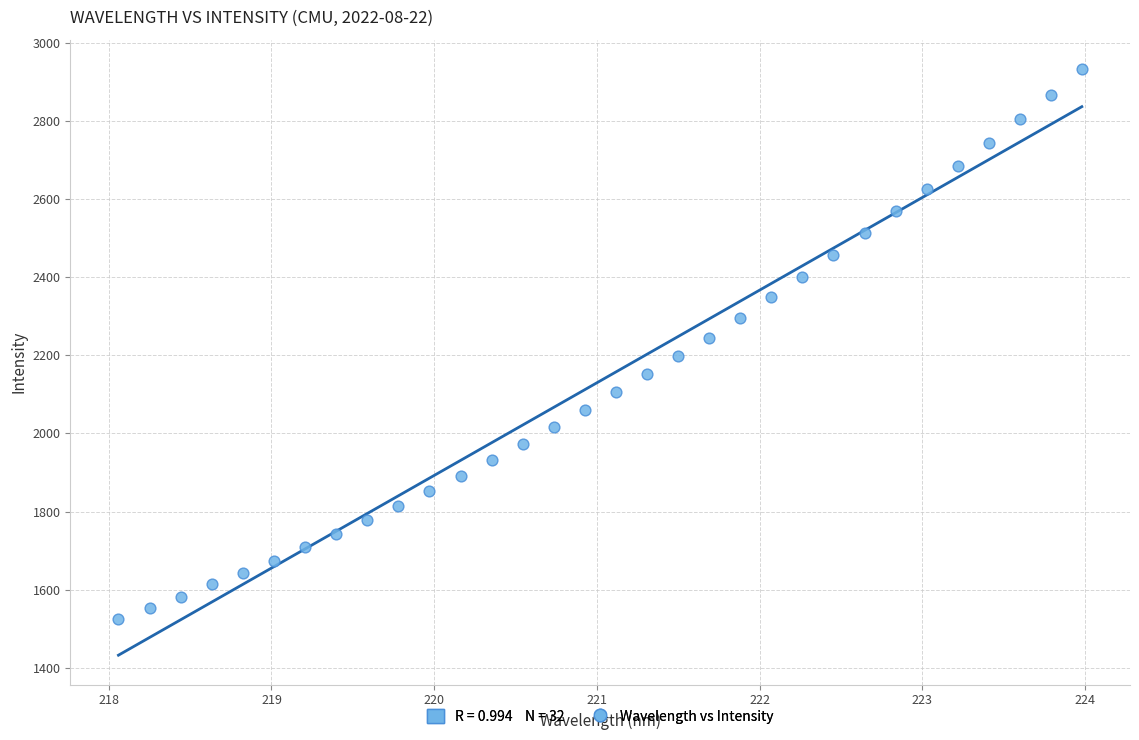

What is the range of X values (max minus min)?

5.9